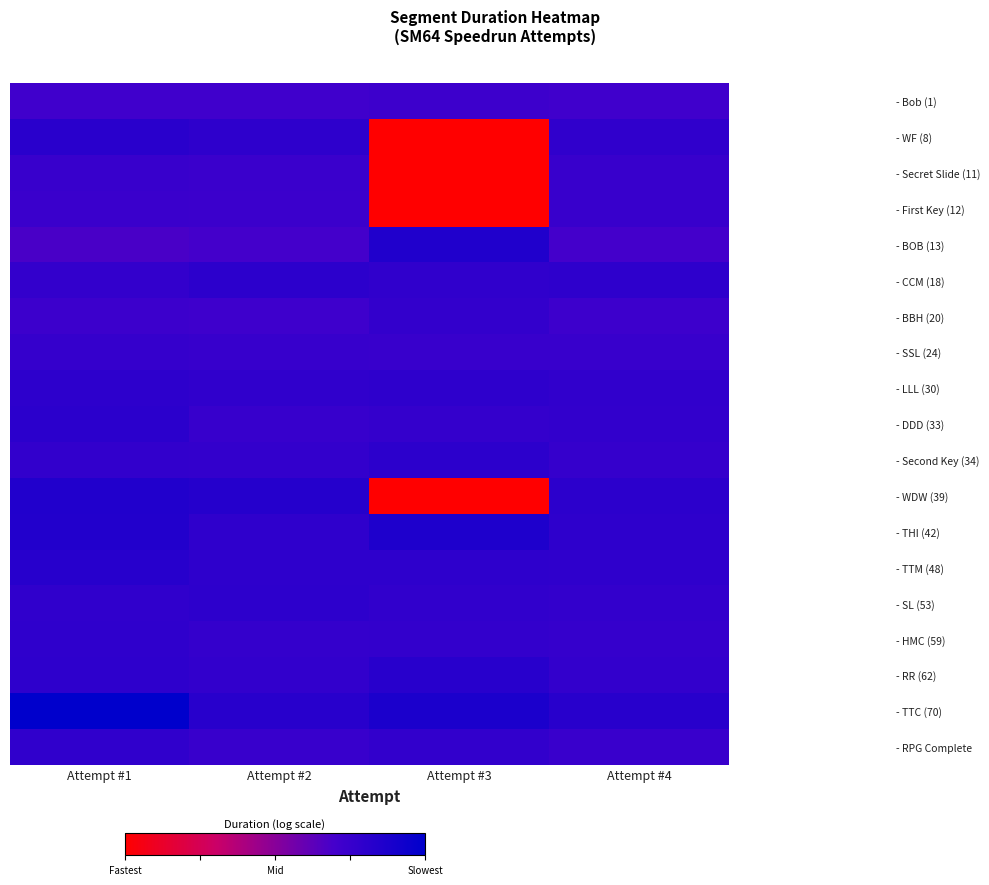

What is the total value across all series at Attempt #2?

236.7